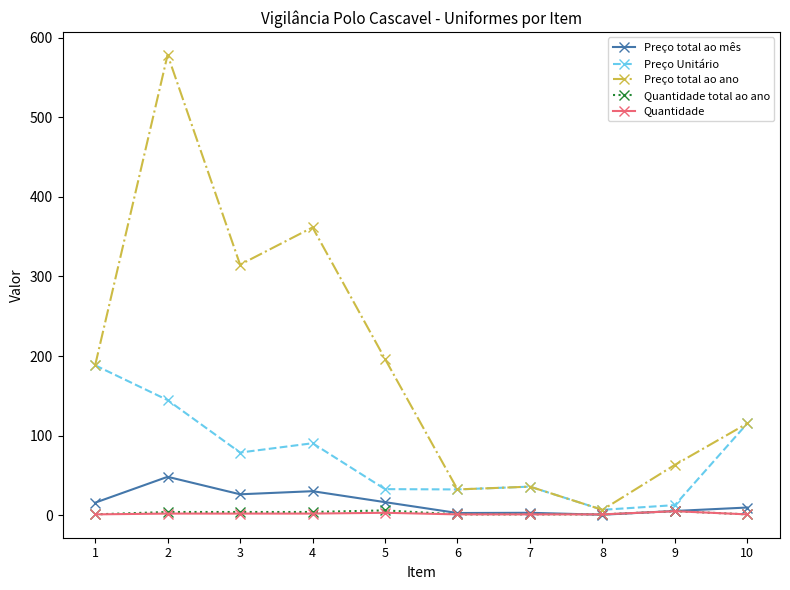

Is the value of Preço total ao ano at 10 greater than the value of Preço Unitário at 1?

No